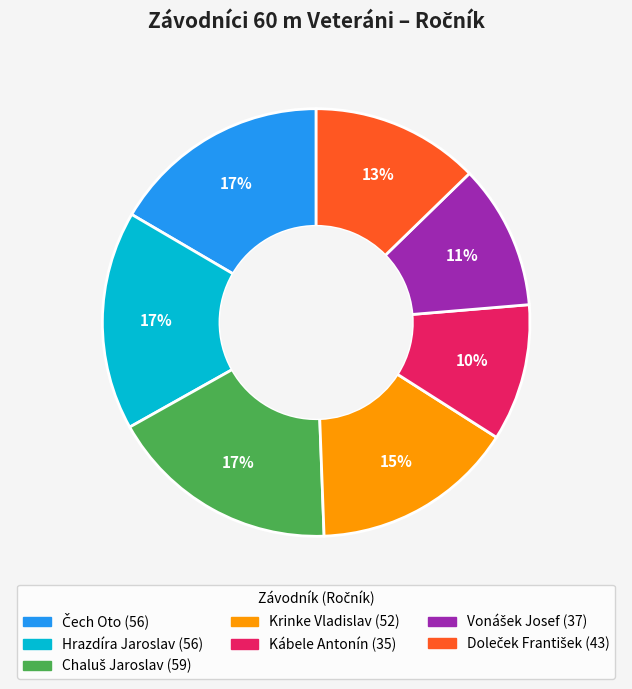

To the nearest percent, what is the average slice percentage?

14%